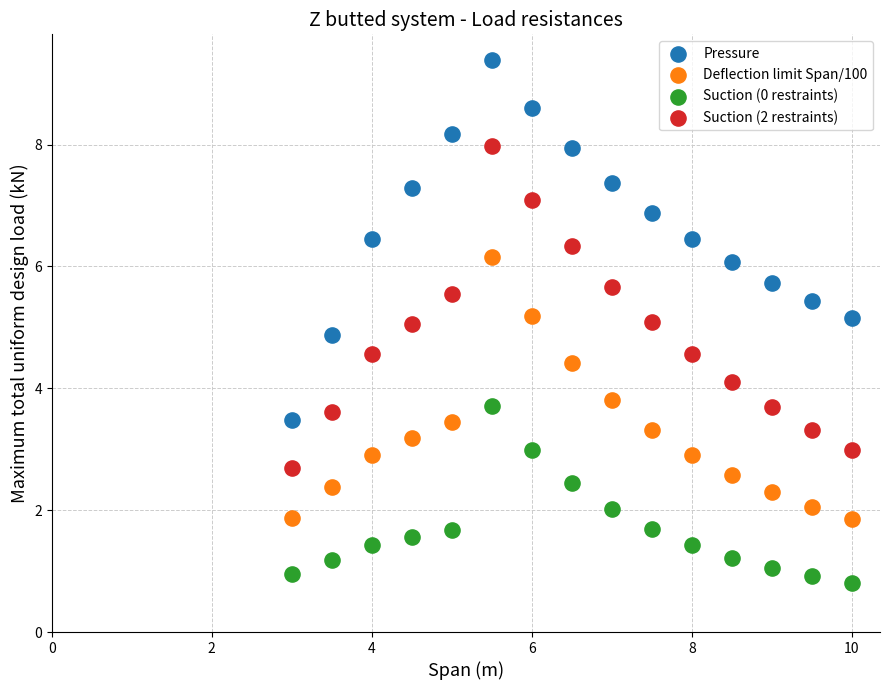

What are all the series names shown in the legend?

Pressure, Deflection limit Span/100, Suction (0 restraints), Suction (2 restraints)